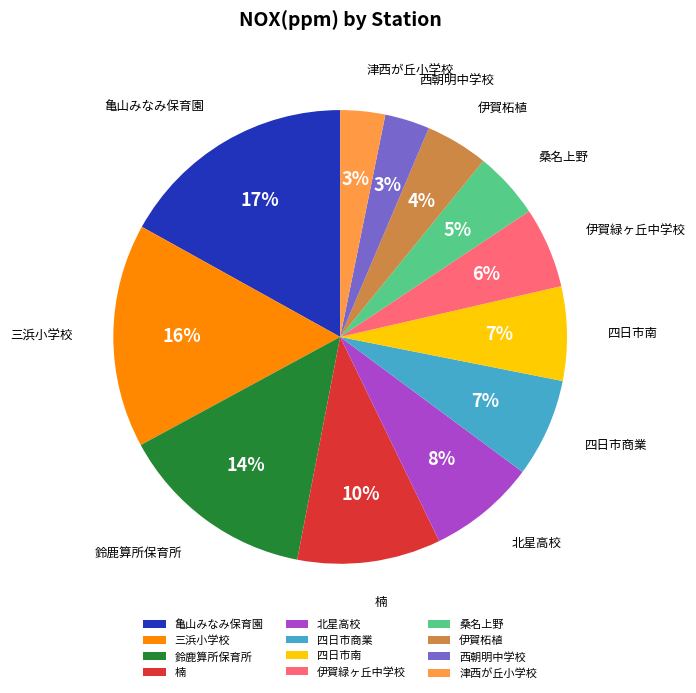

To the nearest percent, what portion does 四日市南 represent?

7%